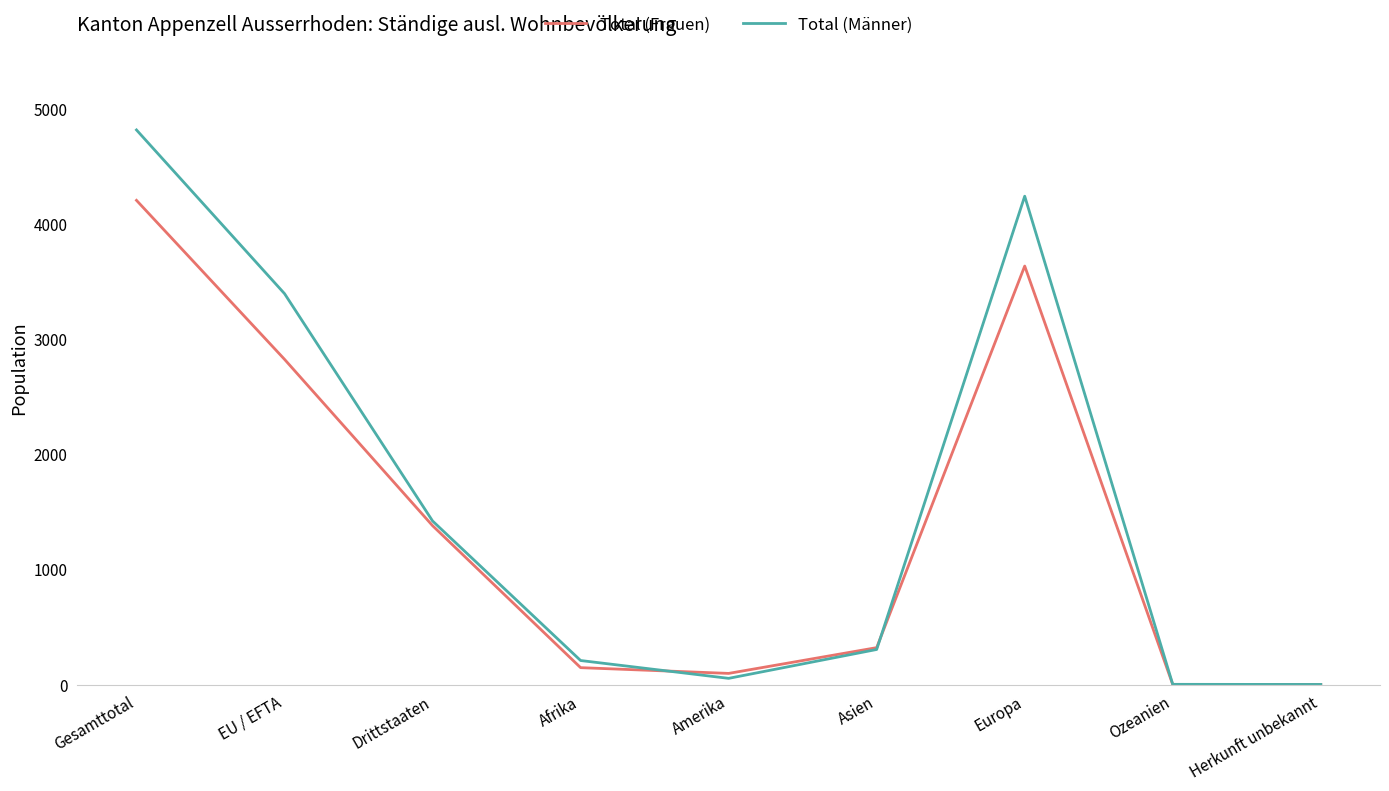

What is the total value across all series at Europa?

7885